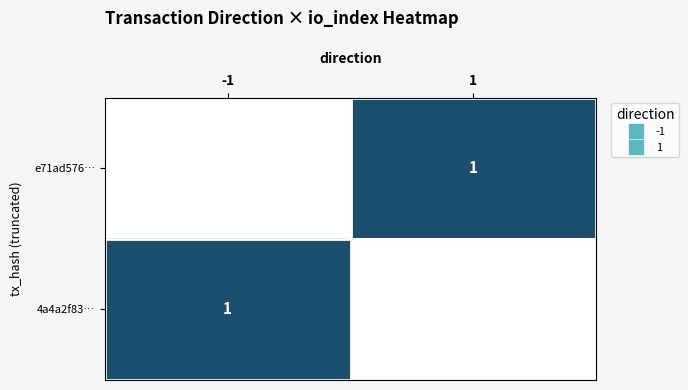

True or false: 4a4a2f83… has a value of 1 at -1.

True